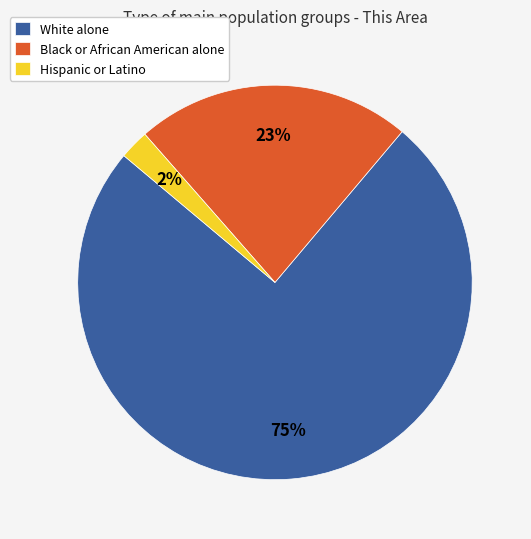

To the nearest percent, what is the difference between the largest and smallest slice percentages?

73%